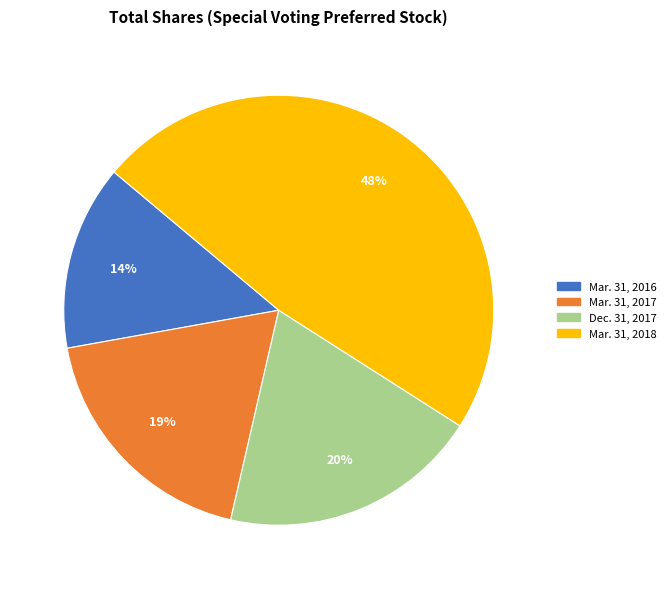

Approximately how many times larger is the value at Mar. 31, 2016 compared to Mar. 31, 2018?

0.3